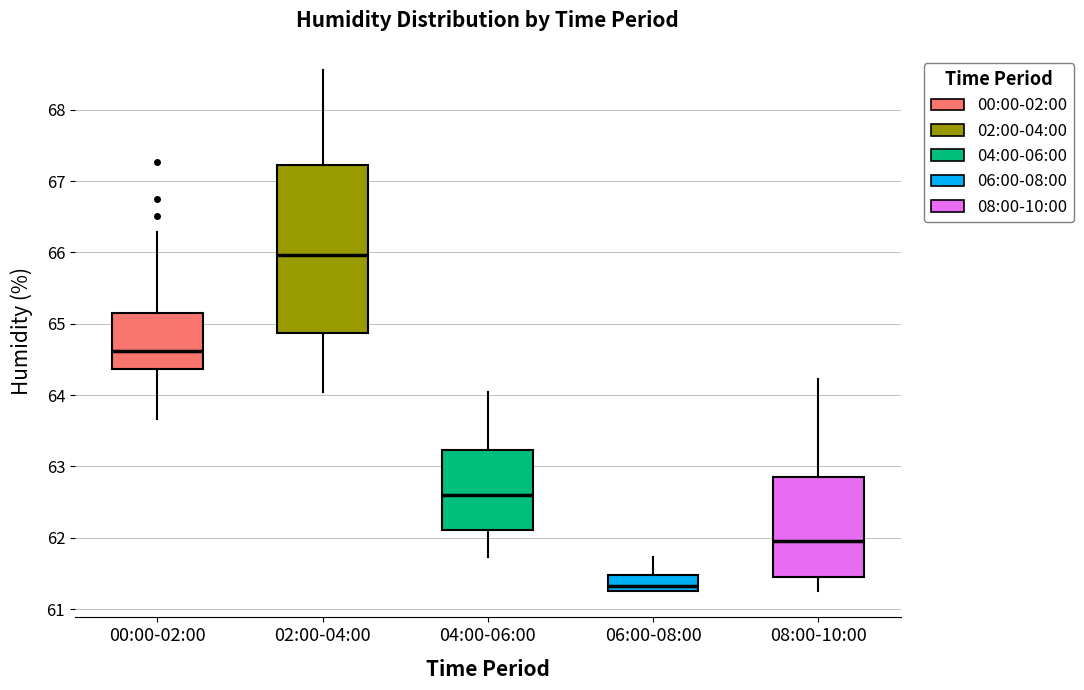

Reading left to right, read every box against the y-axis: the position of its median line, the range the box covers, and the ends of its whiskers. The values are not printed on the chart, so give them approximately, as read against the axis.

00:00-02:00: median 64.6, box 64.4 to 65.1, whiskers 63.7 to 66.3
02:00-04:00: median 66.0, box 64.9 to 67.2, whiskers 64.1 to 68.6
04:00-06:00: median 62.6, box 62.1 to 63.2, whiskers 61.7 to 64.1
06:00-08:00: median 61.3 (just above the box's lower edge), box 61.3 to 61.5, whiskers 61.3 to 61.7
08:00-10:00: median 62.0, box 61.5 to 62.9, whiskers 61.3 to 64.2